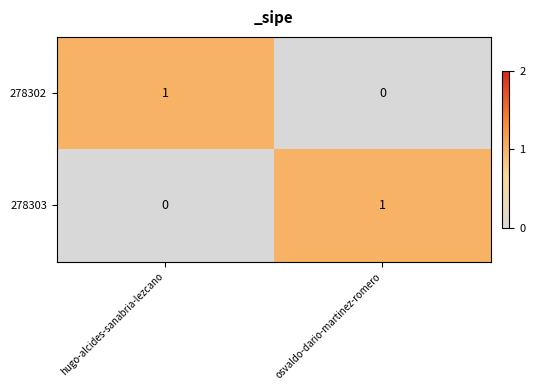

What is the total value across all series at osvaldo-dario-martinez-romero?

1